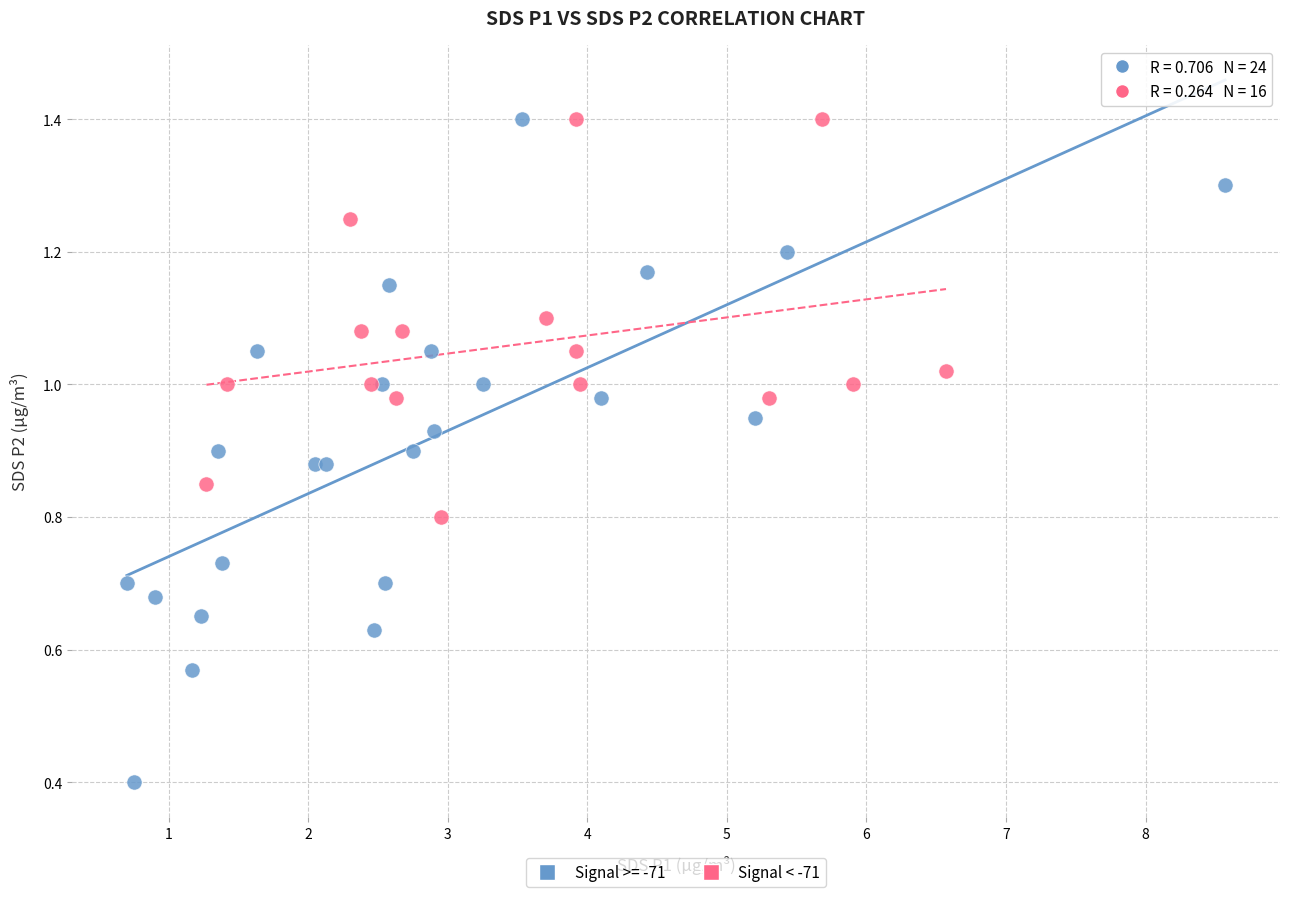

Which series has the largest Y range (max minus min)?

Signal >= -71